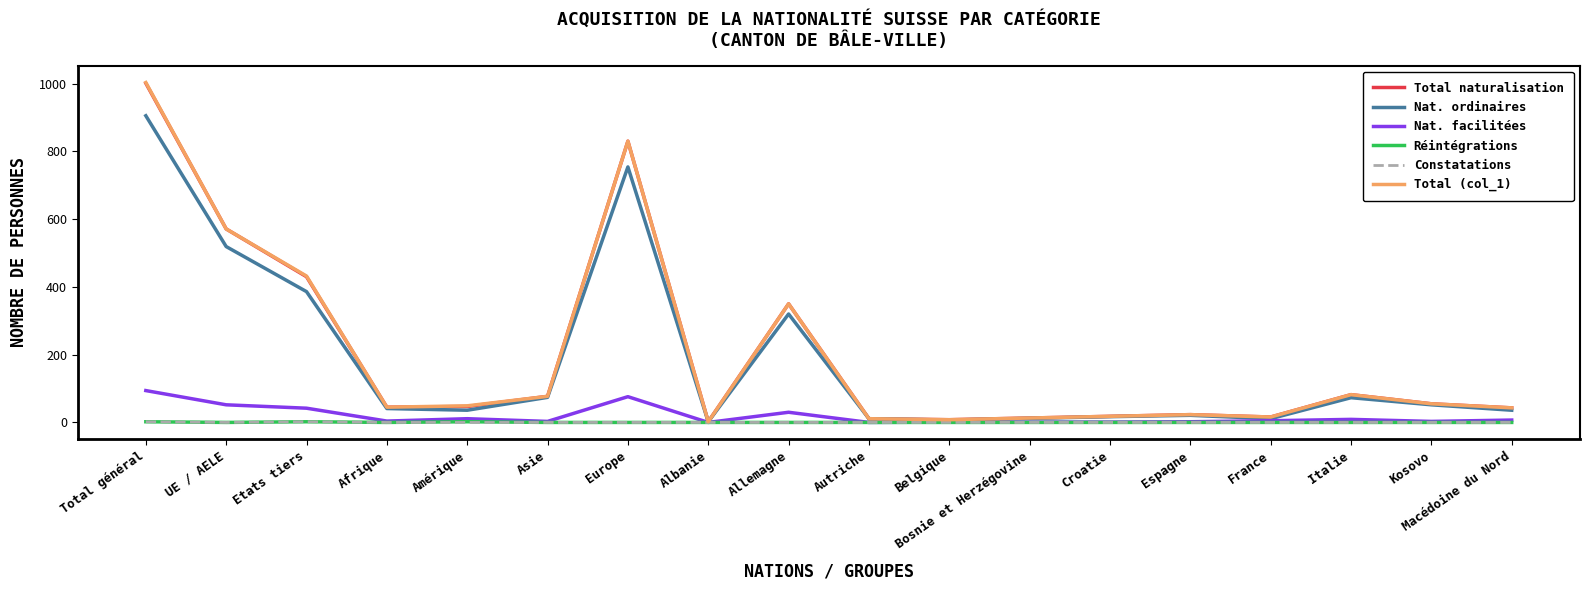

Which series has the largest range (max minus min)?

Total (col_1)